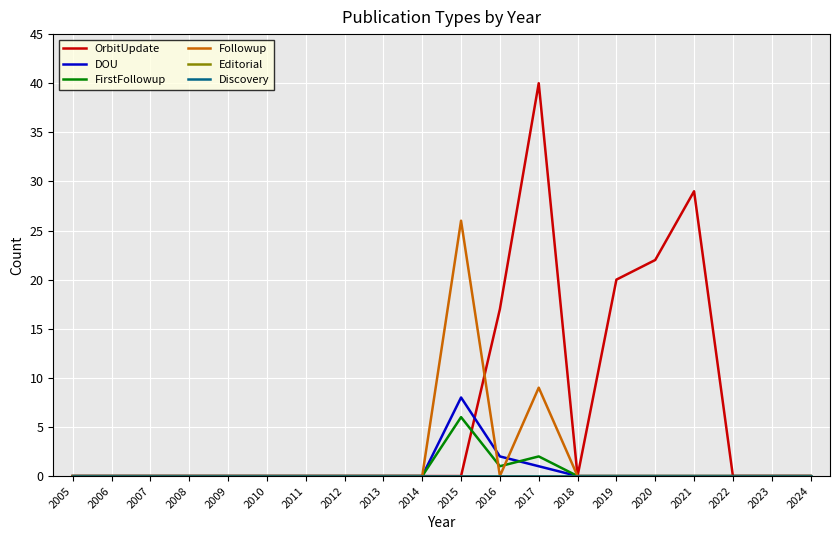

Between 2013 and 2015, which is larger?

2013